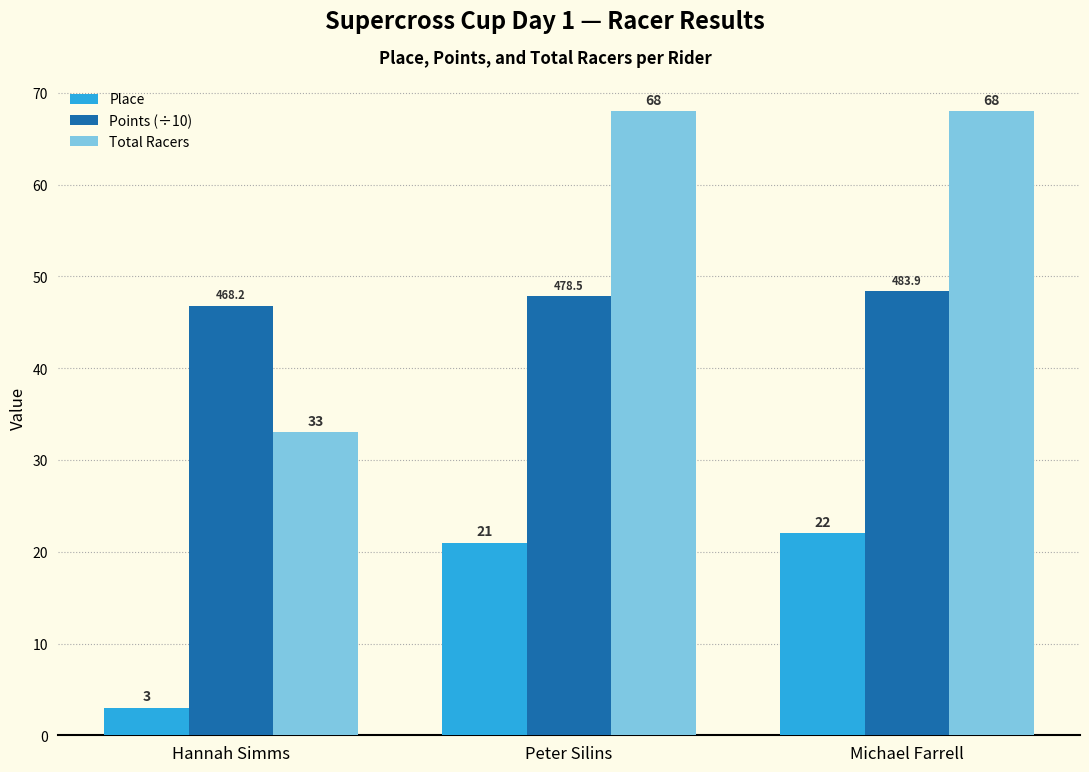

At which label does Place reach its peak?

Michael Farrell